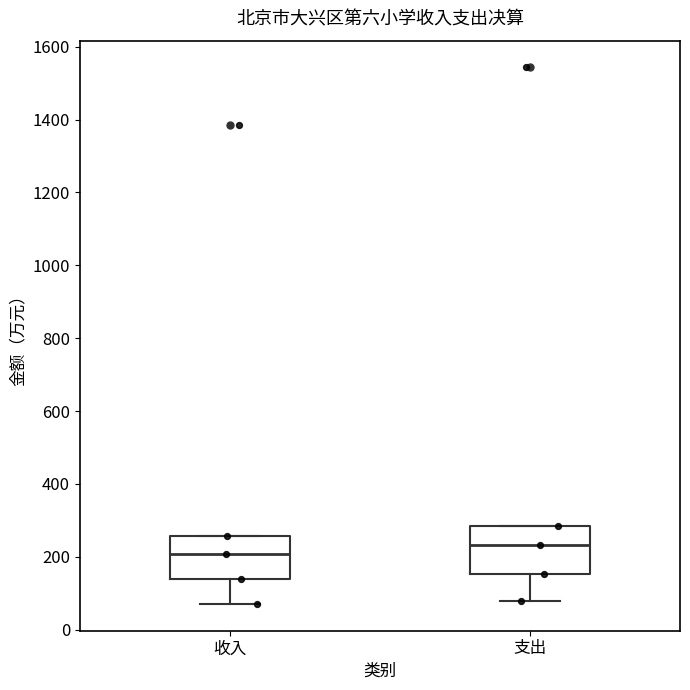

Reading left to right, transcribe this box plot: for each box, give where its median line is, the range the box spans, and where its two whiskers end, as read against the y-axis. The values are not printed on the chart, so give them approximately, as read against the axis.

收入: median 200, box 140 to 260, whiskers 80 to 260
支出: median 240, box 160 to 280, whiskers 80 to 280